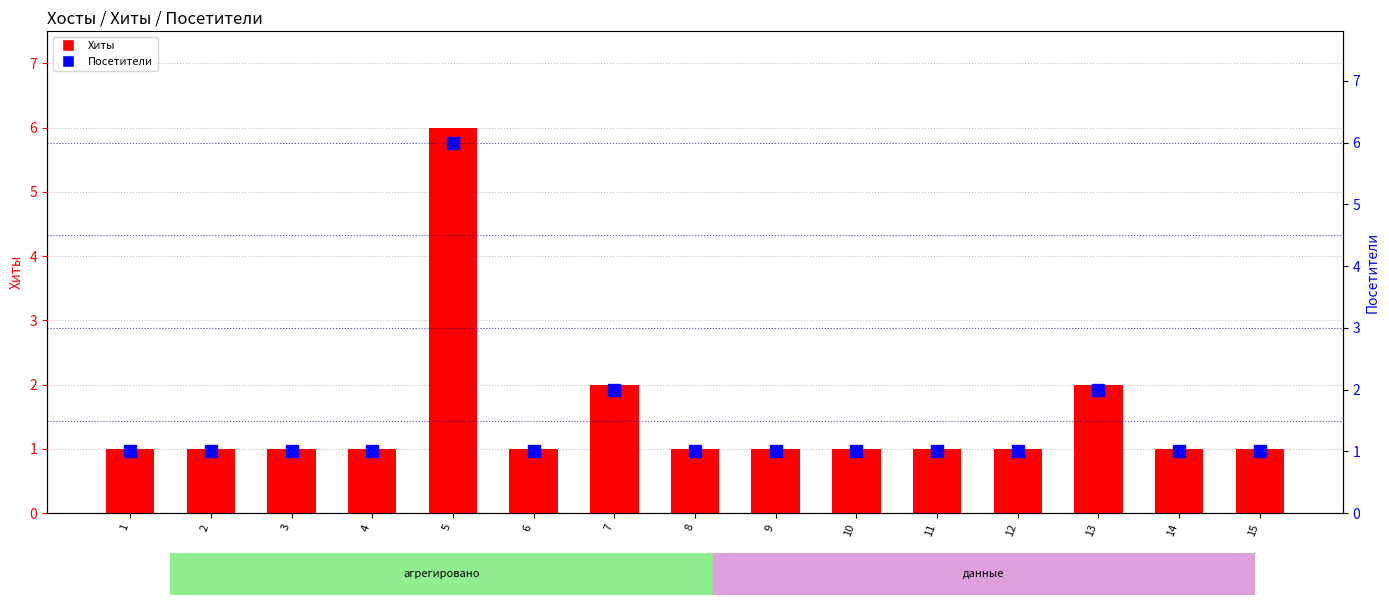

Count the Посетители values in the range 1 to 2.

14